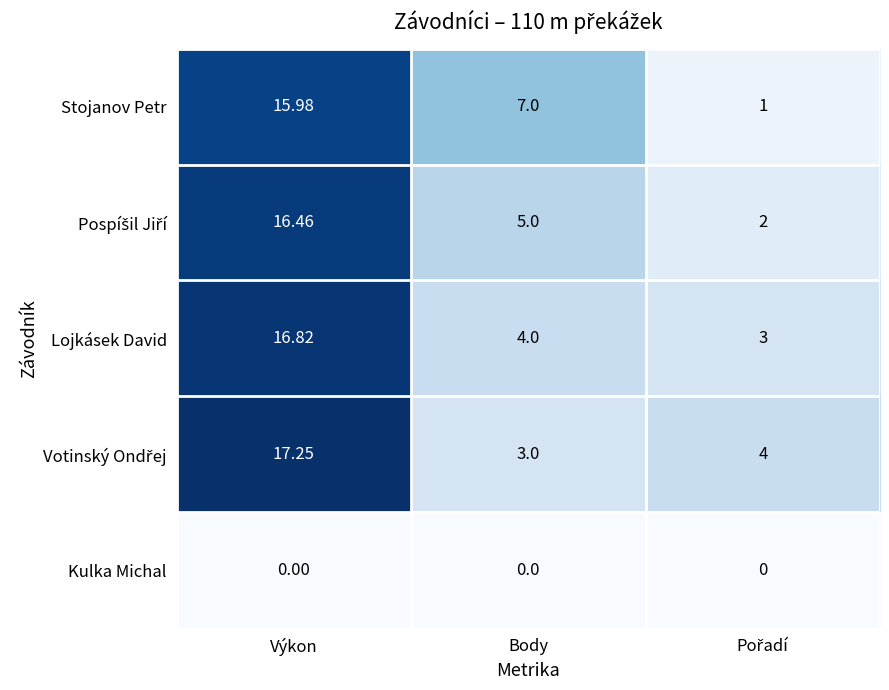

Which series has the widest spread of values?

Stojanov Petr